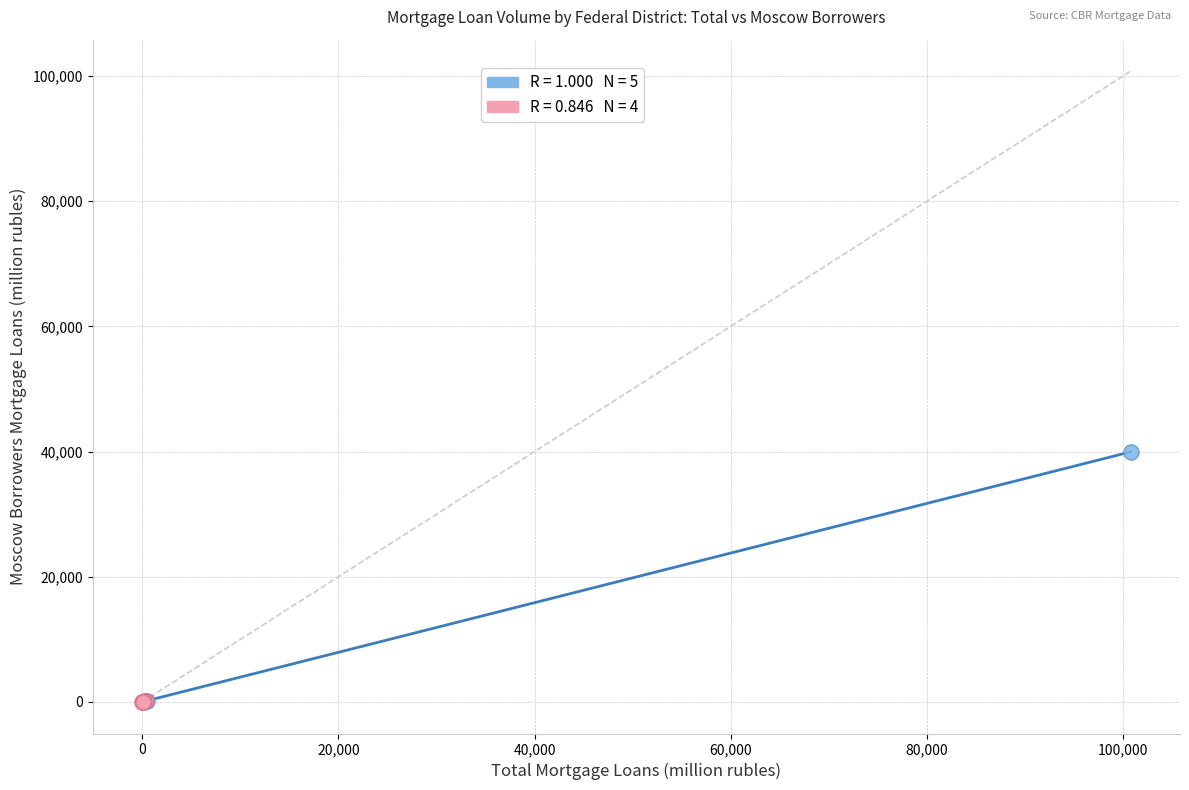

What are all the series names shown in the legend?

Total (selected districts), Total (other districts)